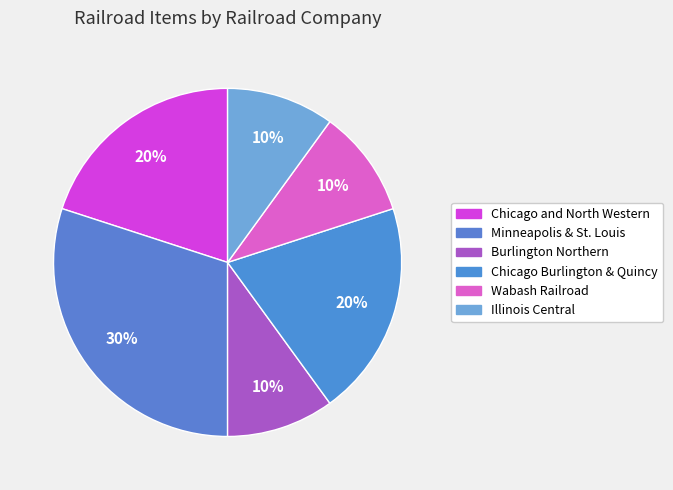

Which category has the biggest portion of the pie?

Minneapolis & St. Louis